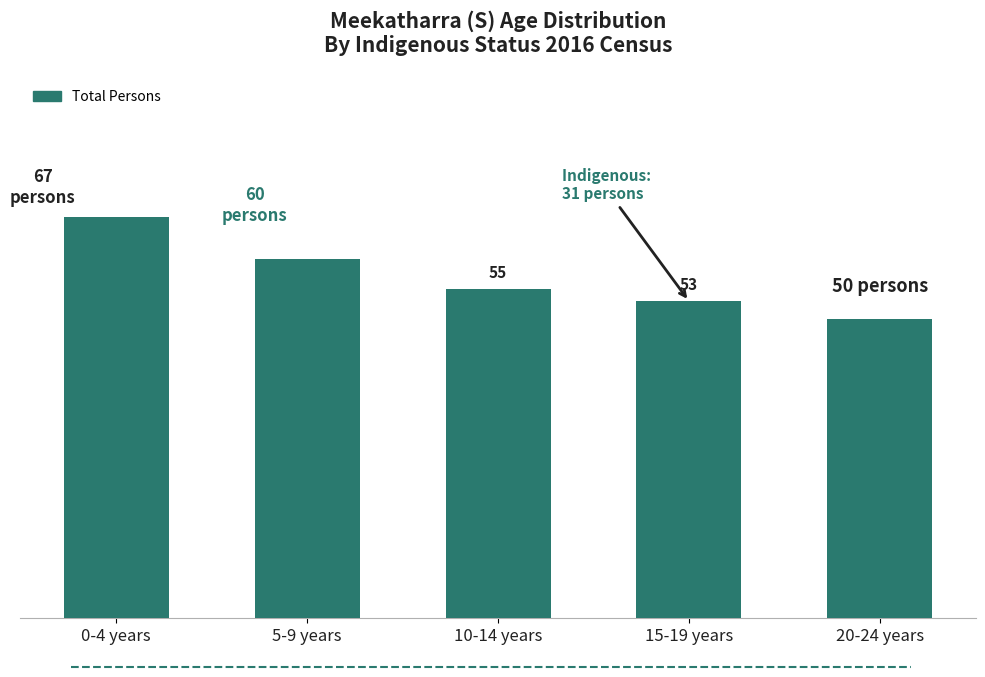

At which category does the chart reach its minimum across all series?

20-24 years